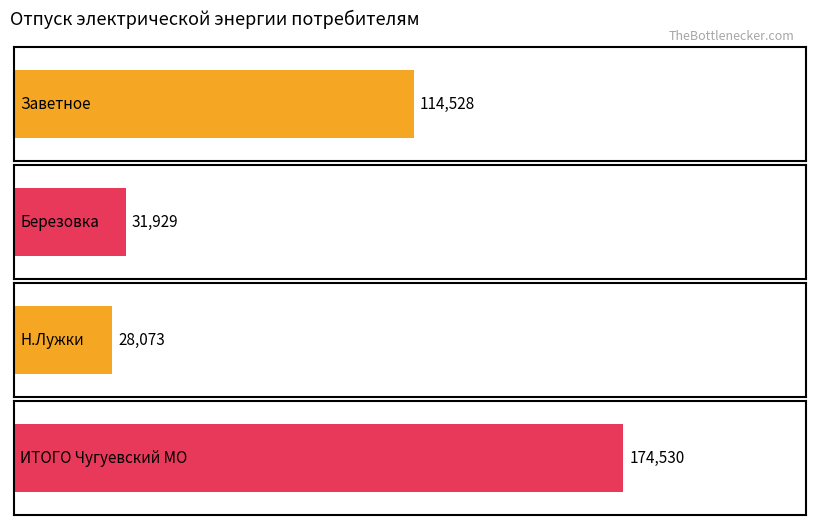

What is the maximum value shown in the chart?

174530